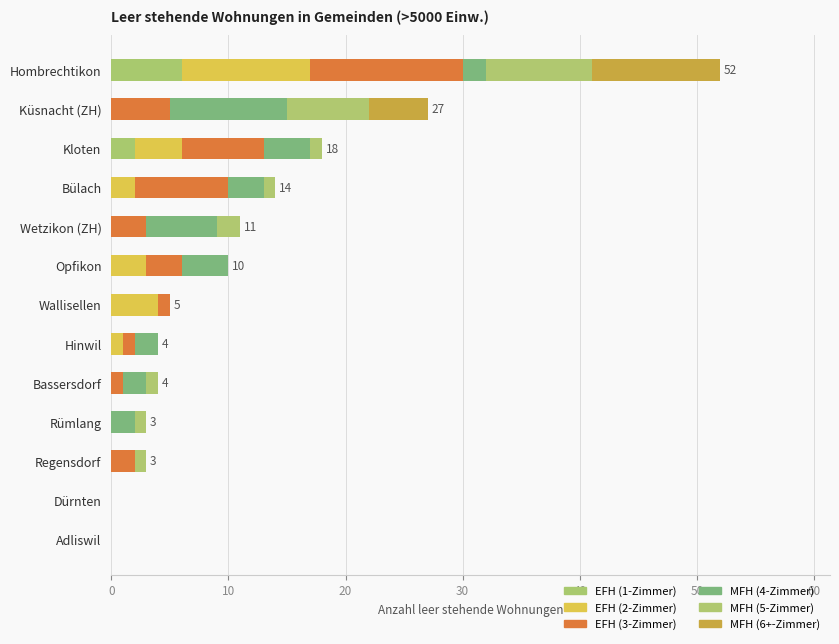

Count the number of data series in this chart.

6